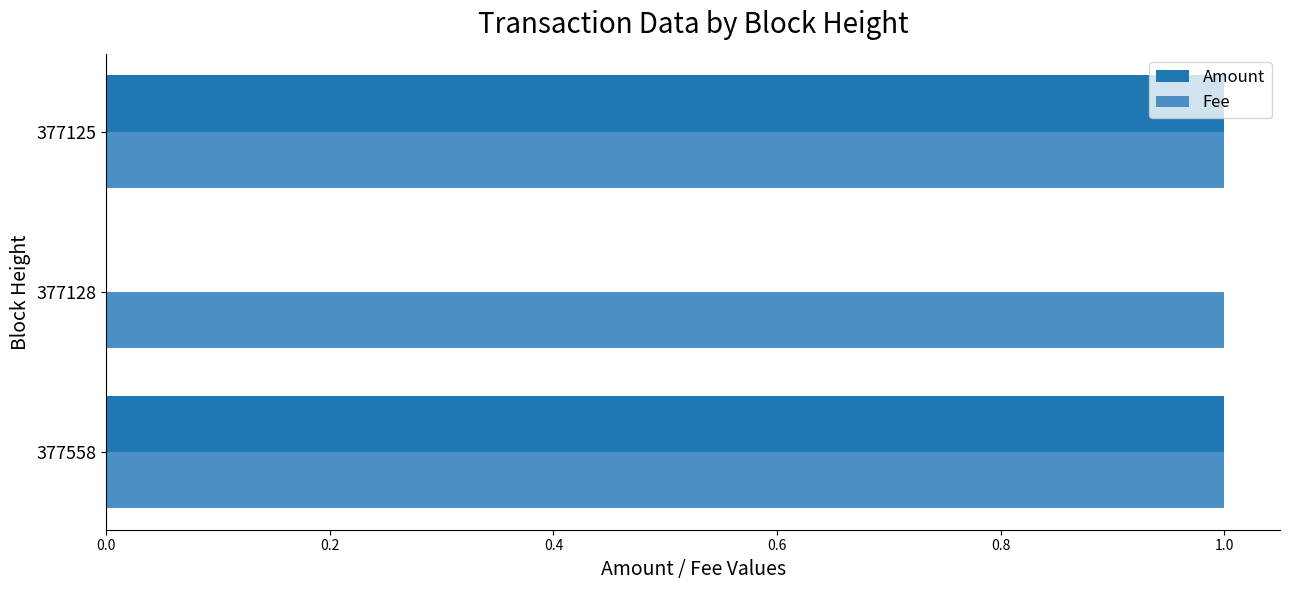

The Fee series shows 0 at 377125. True or false?

False